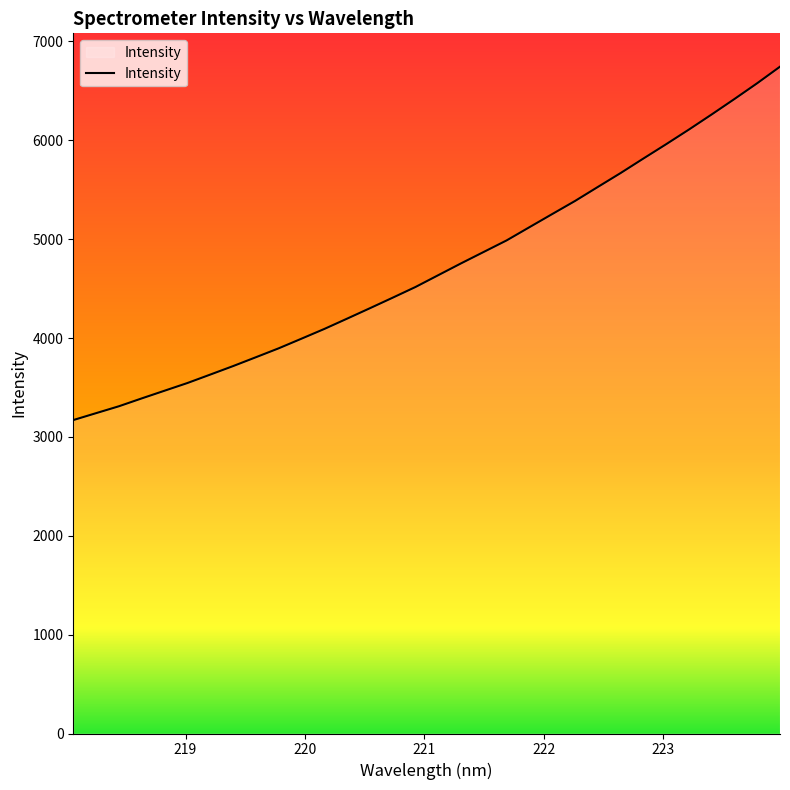

What is the difference between the maximum and minimum values?

3574.4